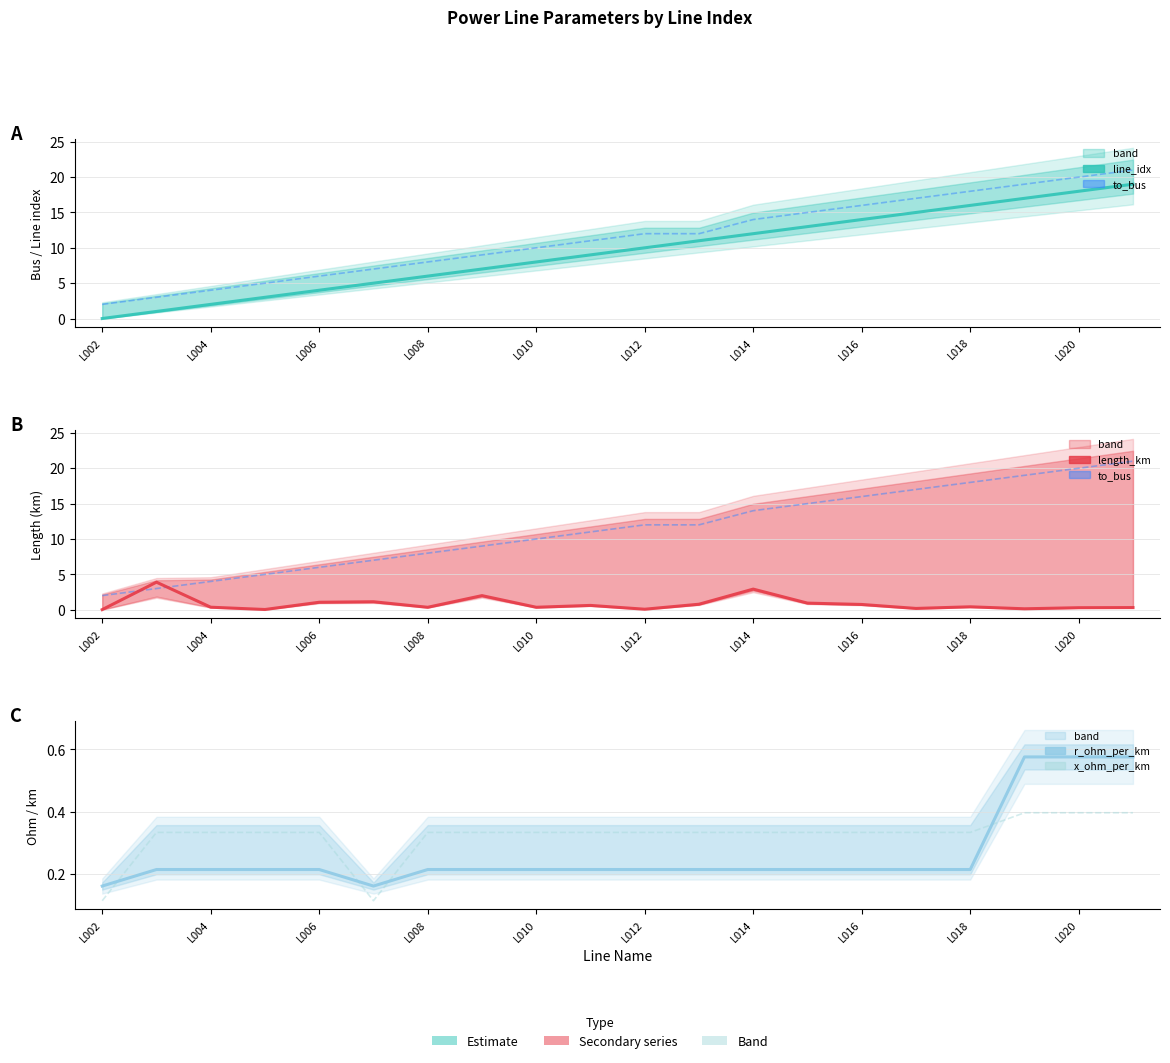

What are all the series names shown in the legend?

line_idx, to_bus, length_km, r_ohm_per_km, x_ohm_per_km